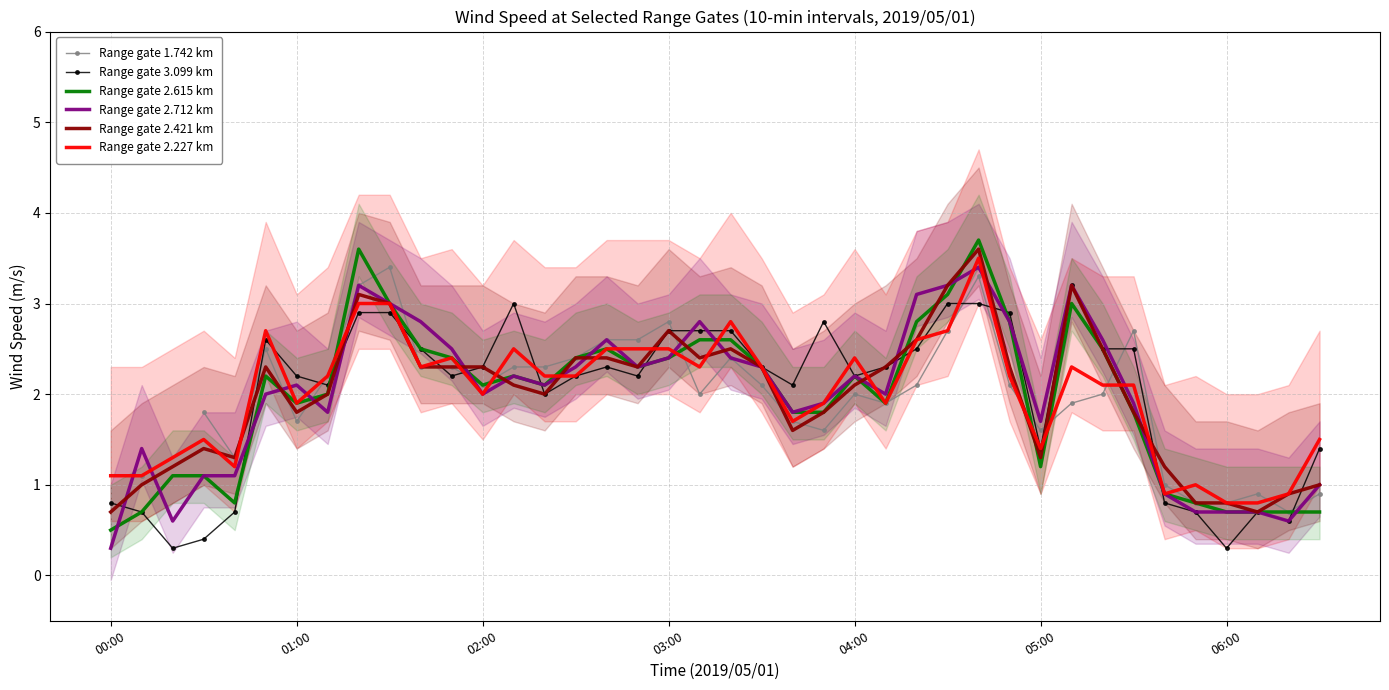

Is the value of Range gate 1.742 km at 7 greater than the value of Range gate 2.421 km at 7?

Yes